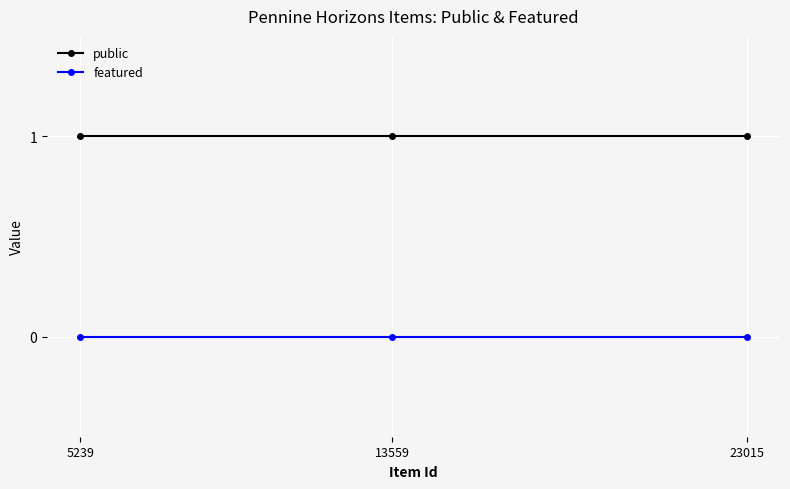

The value of public at 13559 is 2. True or false?

False